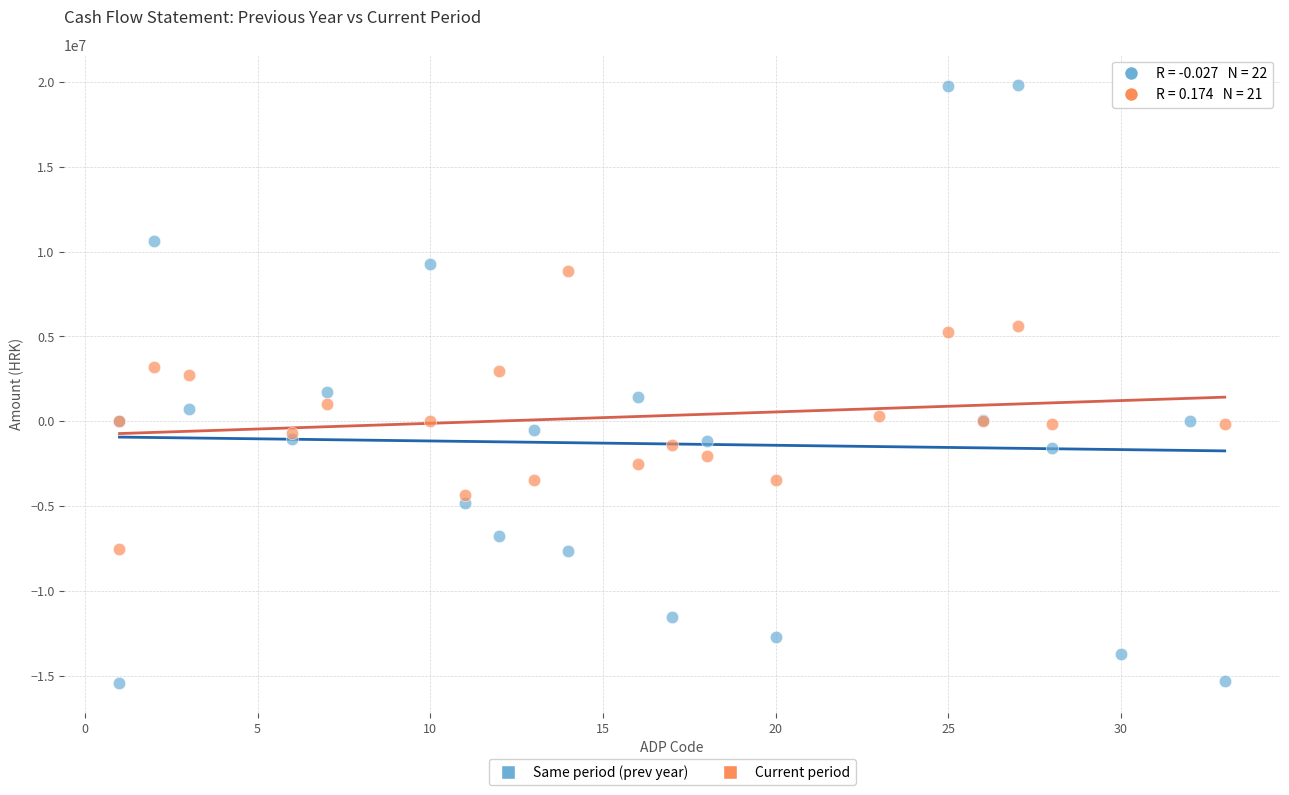

Which series contains the highest Y value?

Same period (prev year)